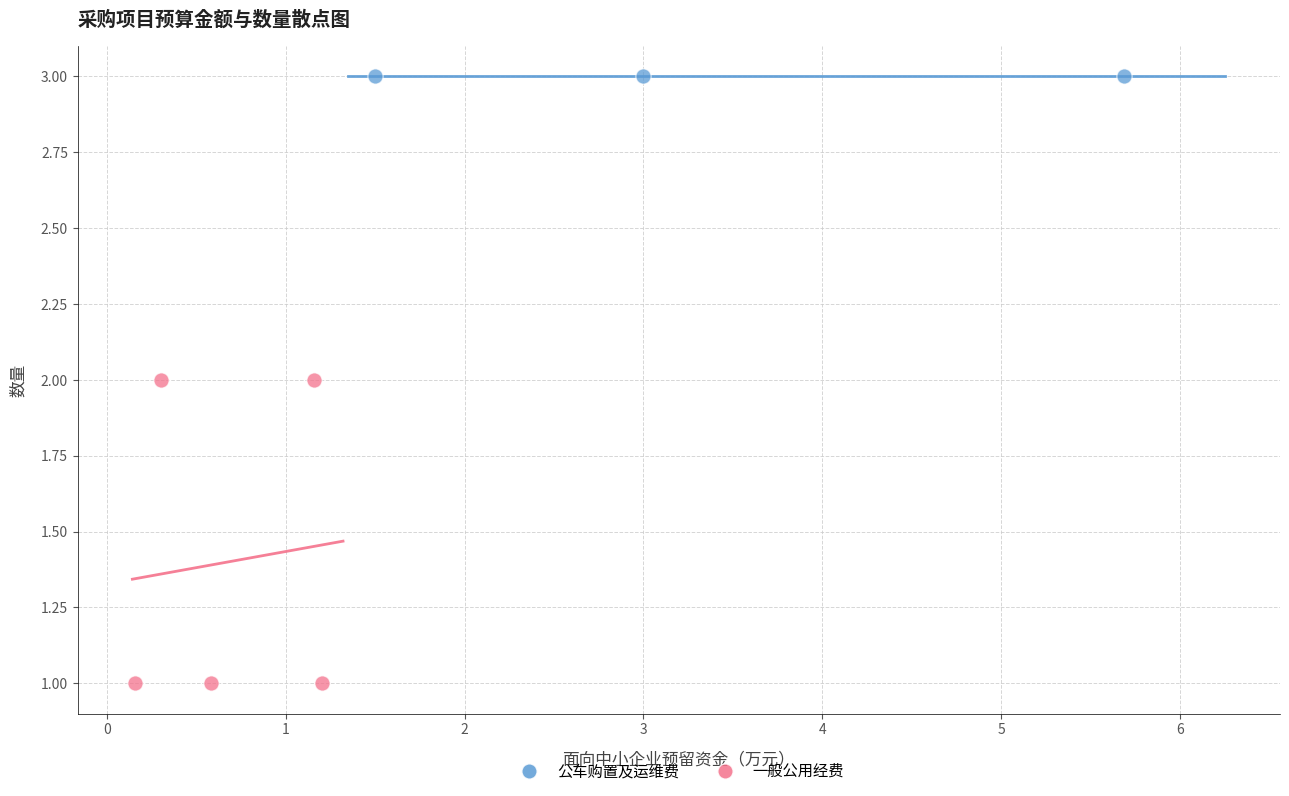

Which series reaches the minimum Y coordinate?

一般公用经费